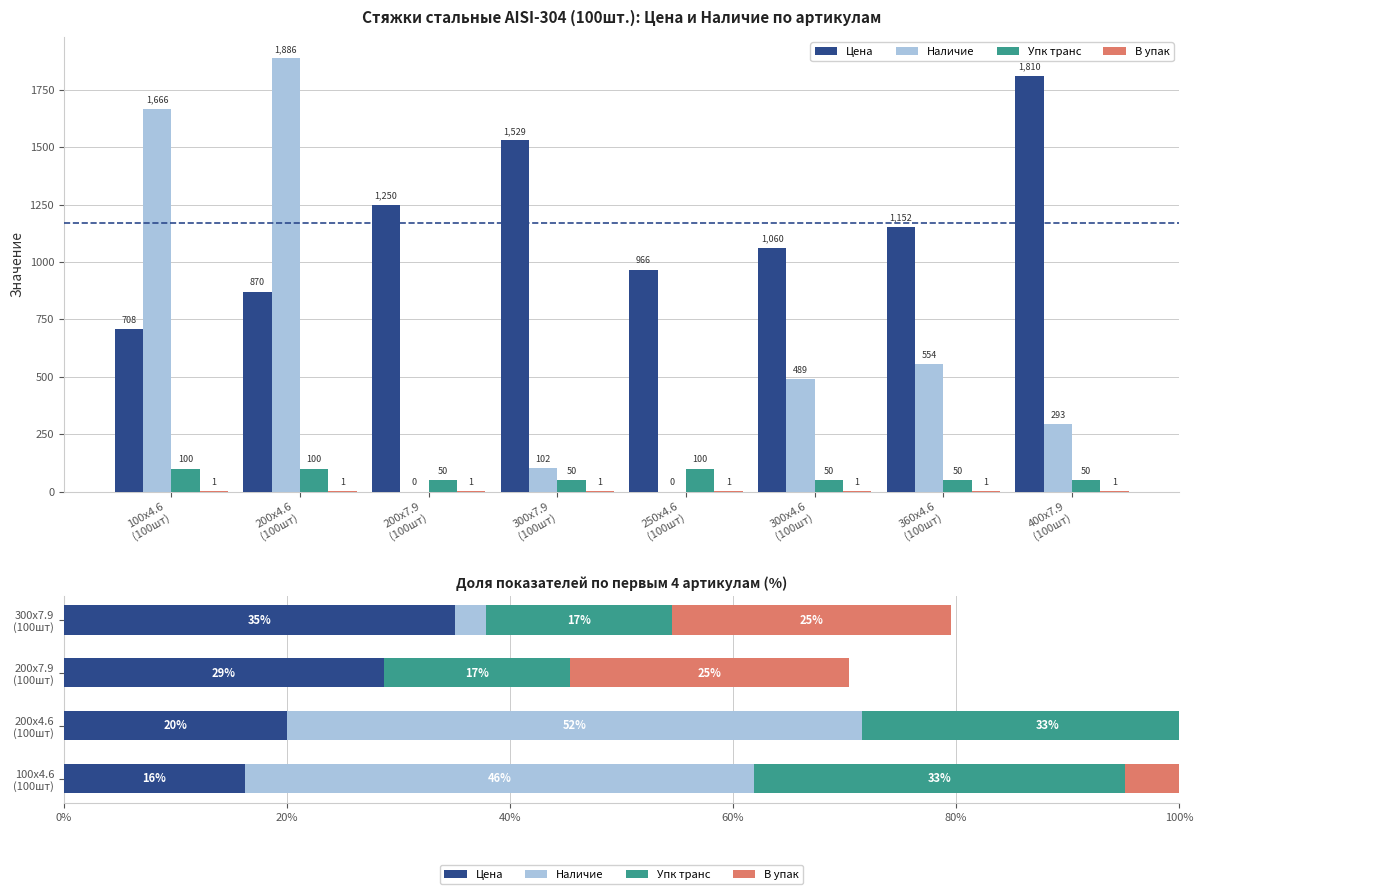

What is the approximate value of В упак at 100x4.6
(100шт)?

0.6